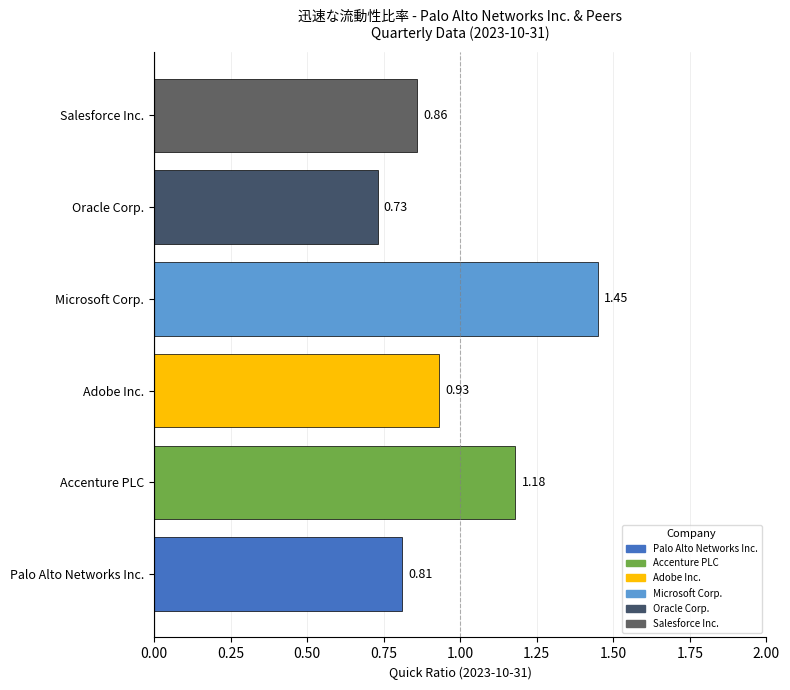

What is the change in value from Palo Alto Networks Inc. to Accenture PLC?

+0.4